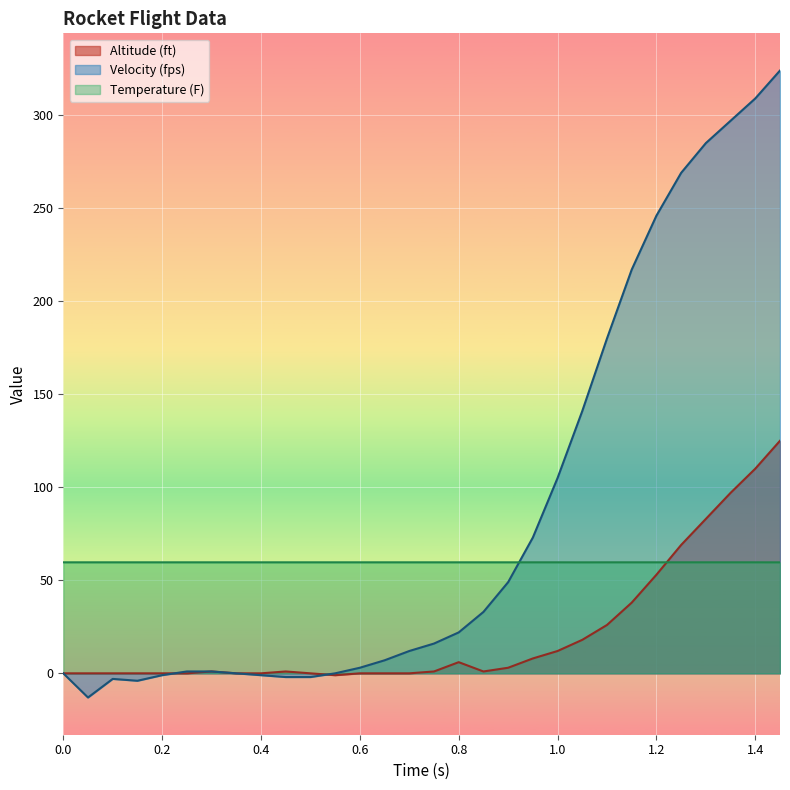

What is the greatest value displayed?

324.0